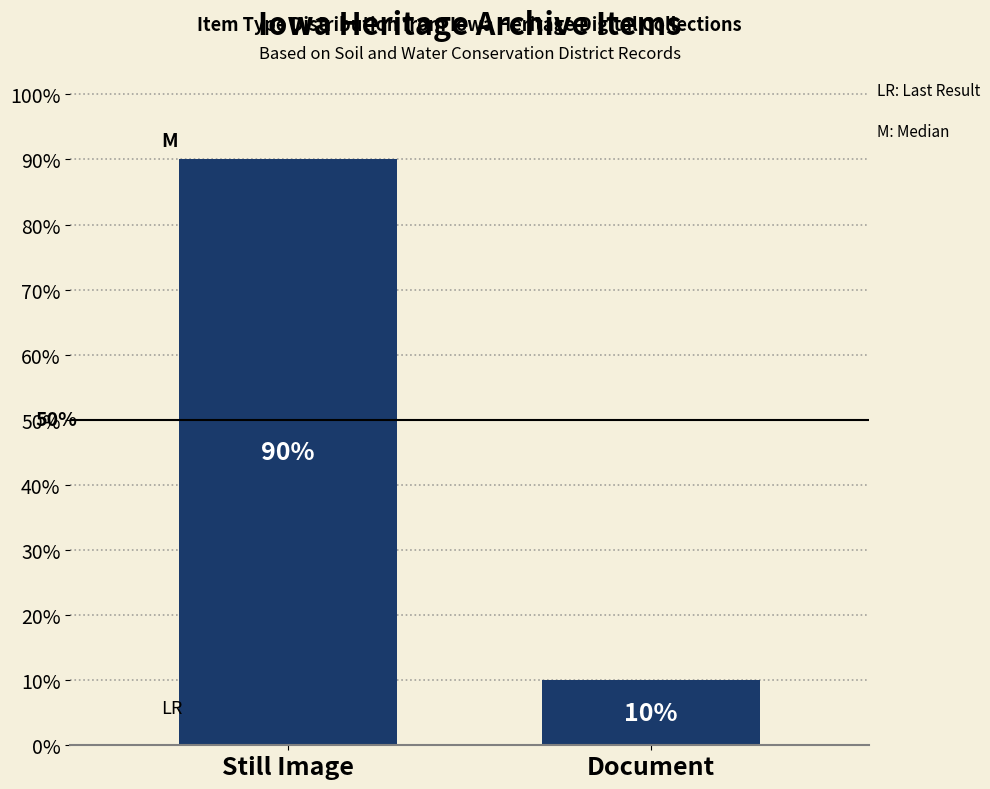

What position from the right is Document?

1